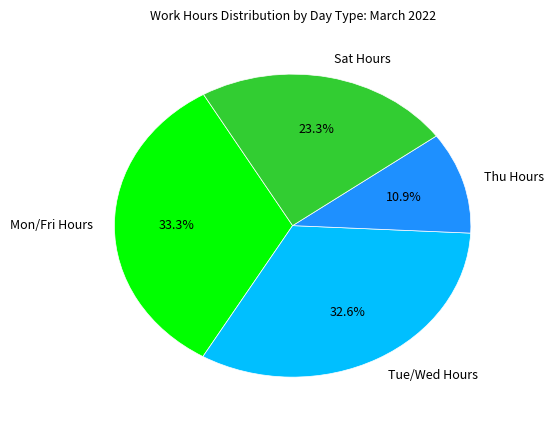

Which has a higher value, Tue/Wed Hours or Sat Hours?

Tue/Wed Hours